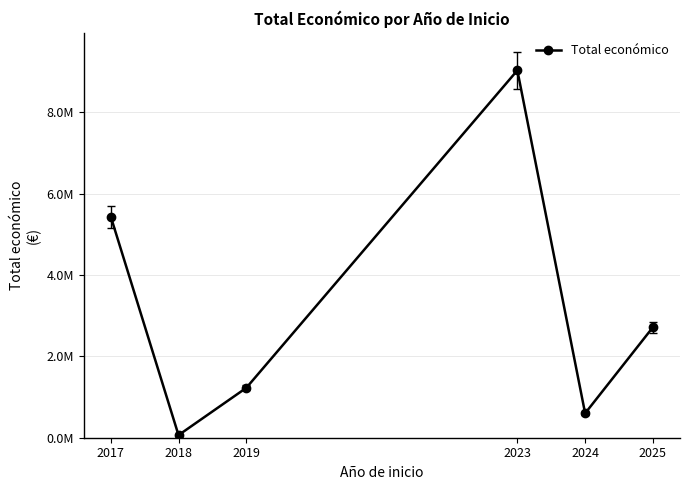

Where is the first local minimum?

2018